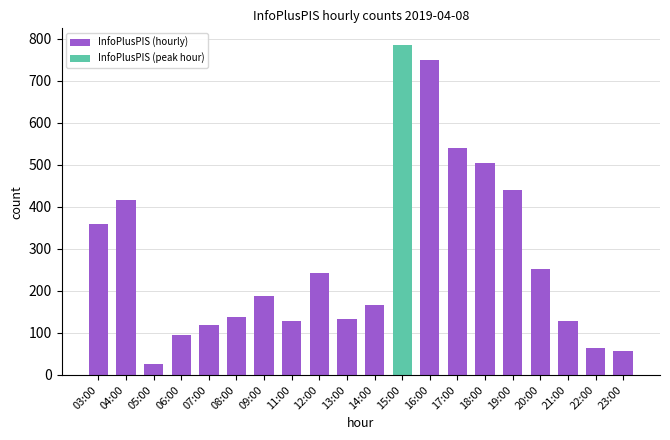

What is the ratio of the value at 14:00 to the value at 03:00?

0.5